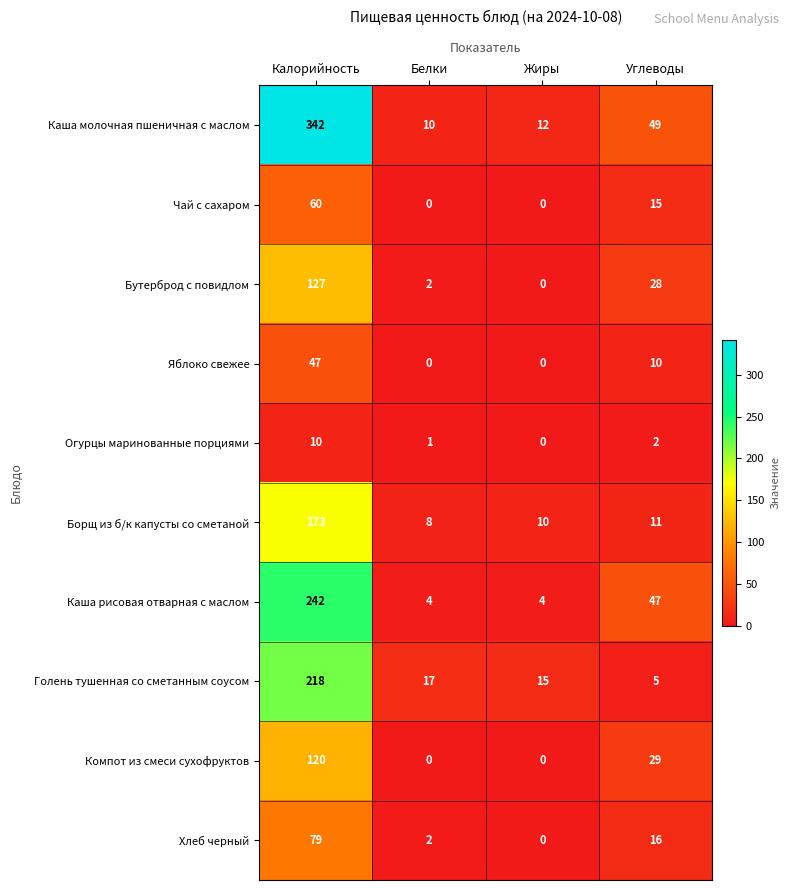

How many categories are shown in the chart?

4